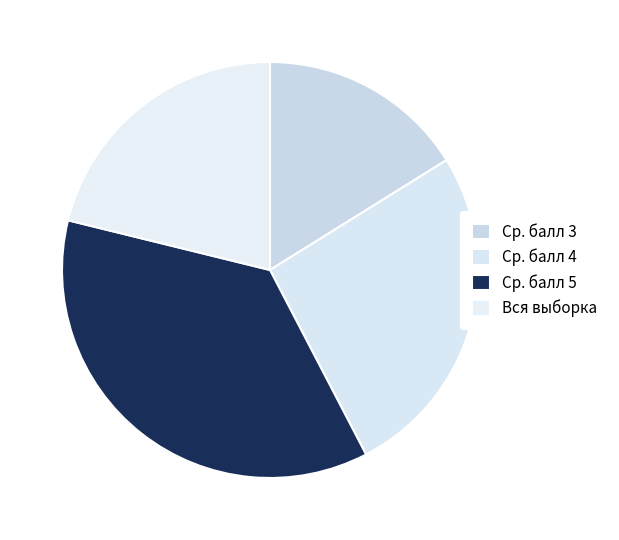

How many slices are in this pie chart?

4